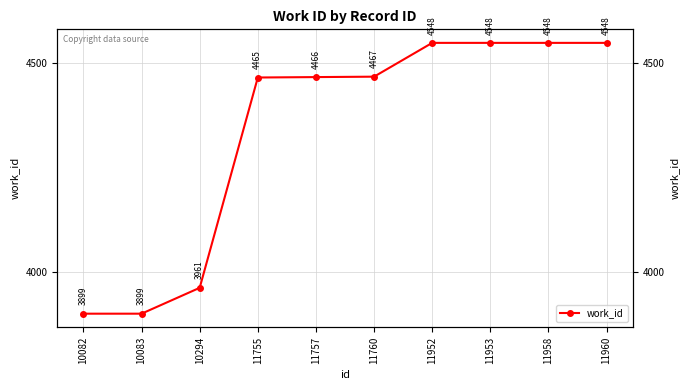

What is the sum of all values?

43349